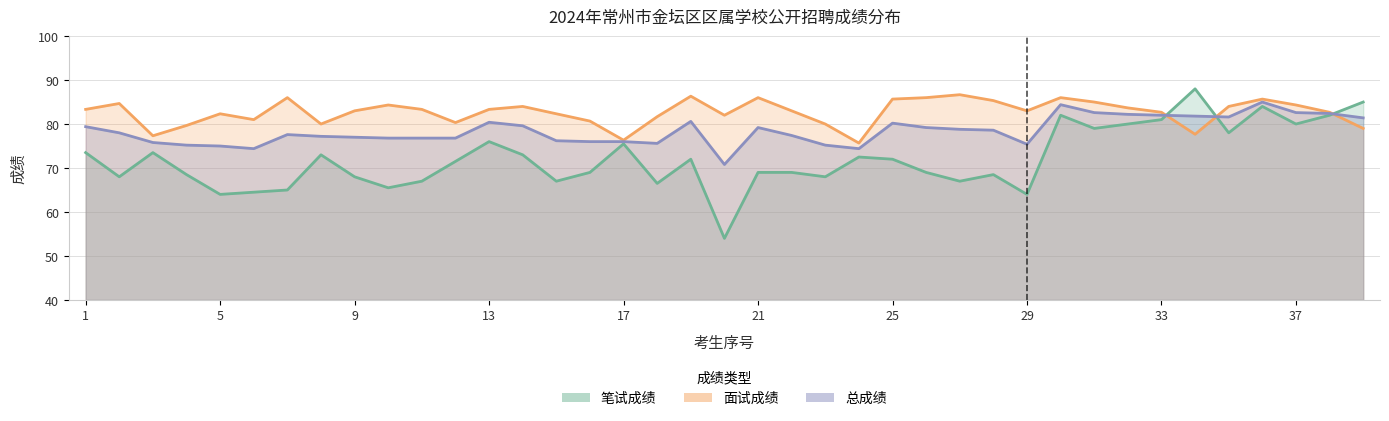

Between 6 and 36, which series saw the biggest shift?

笔试成绩